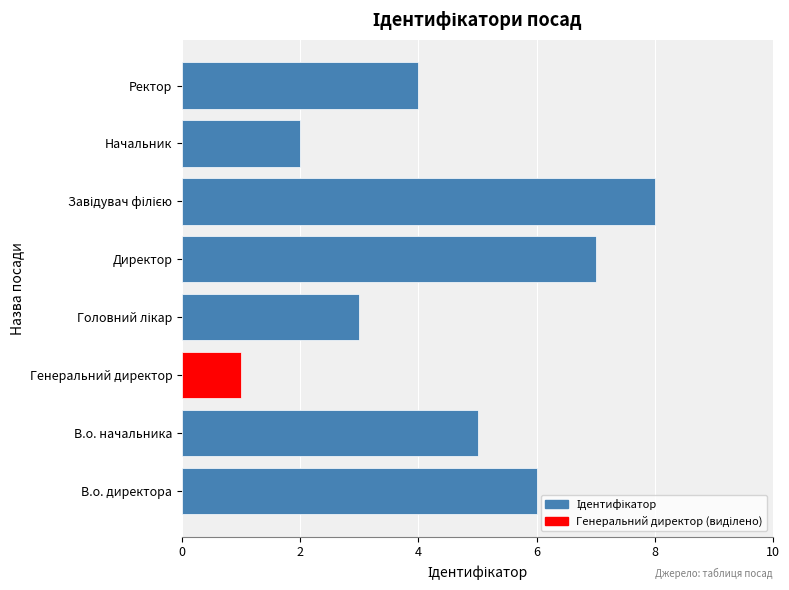

What is the change in value from В.о. начальника to Начальник?

-3